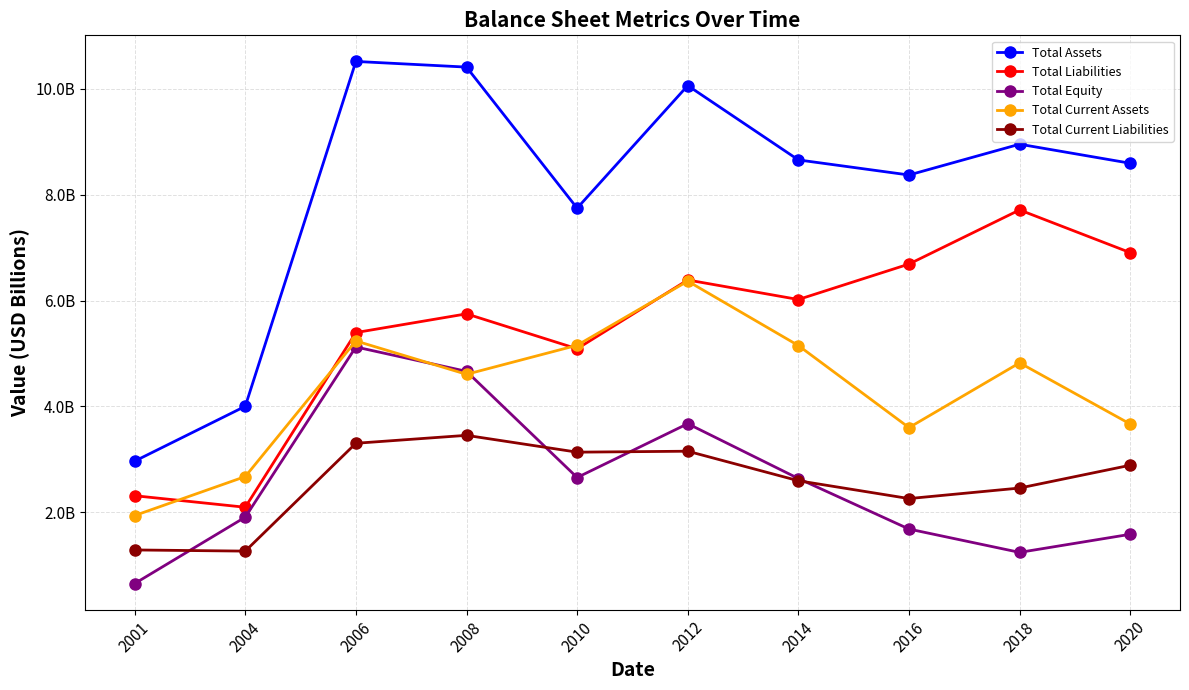

Which category has the highest value in the Total Equity series?

2006